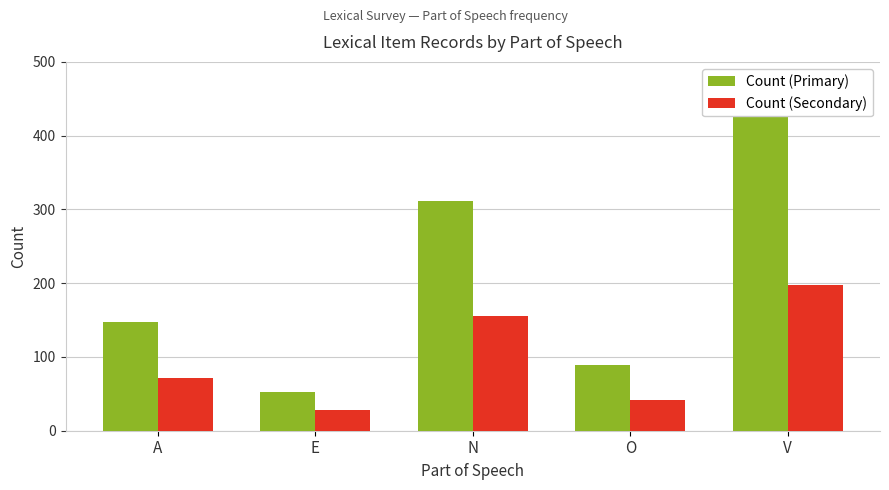

Reading left to right, list all the values displayed in this chart.

Count (Primary): A=148	E=52	N=312	O=89	V=445
Count (Secondary): A=72	E=28	N=156	O=41	V=198